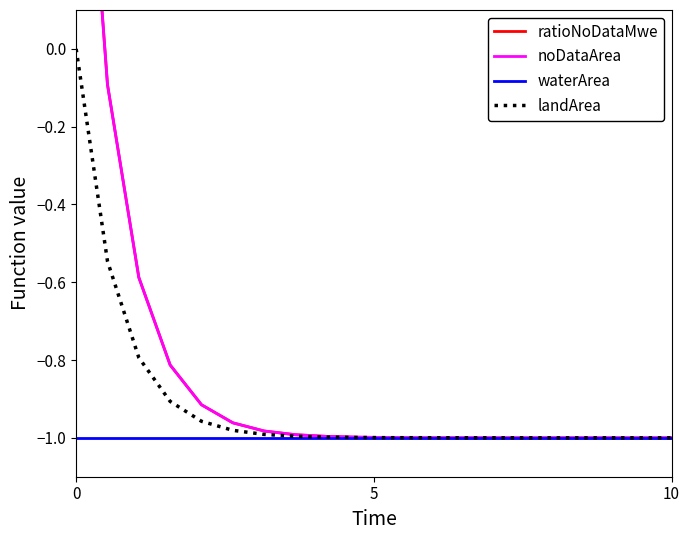

Is it true that waterArea equals -1.4 at 0?

False